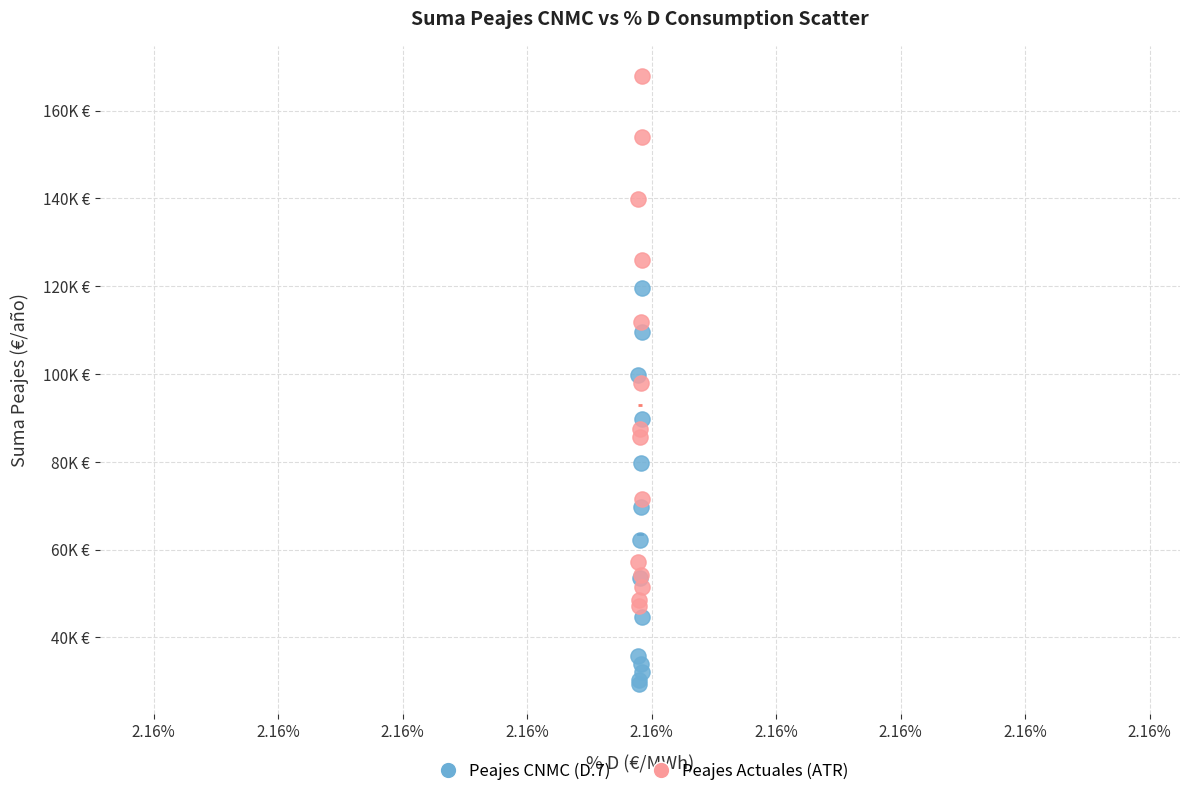

Which series has the largest Y range (max minus min)?

Peajes Actuales (ATR)